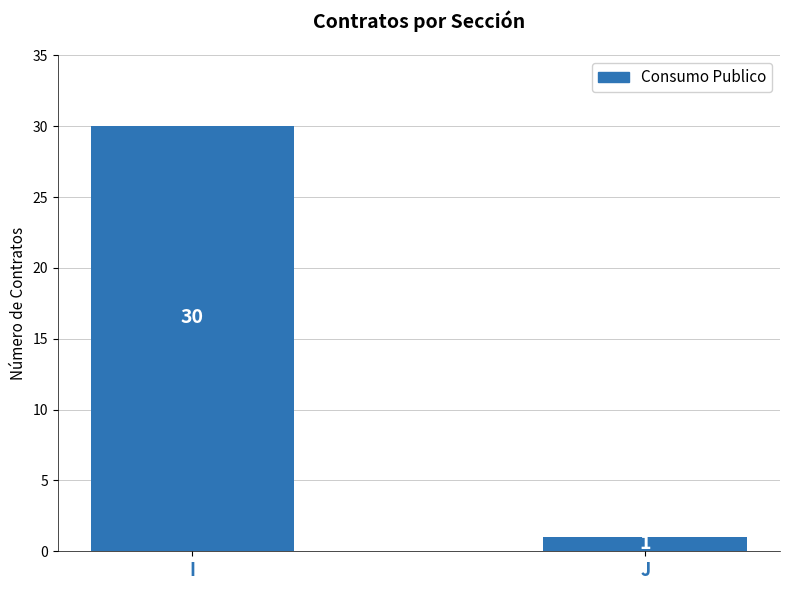

Which has a higher value, J or I?

I